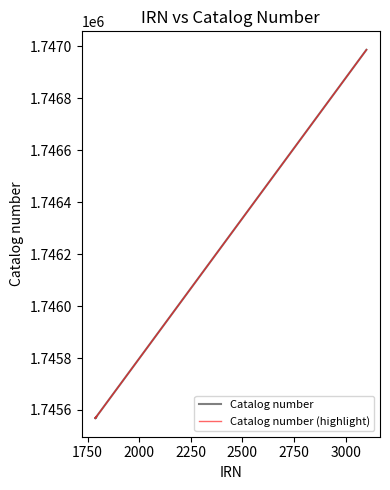

What is the difference between the maximum and minimum values in the Catalog number series?

1419